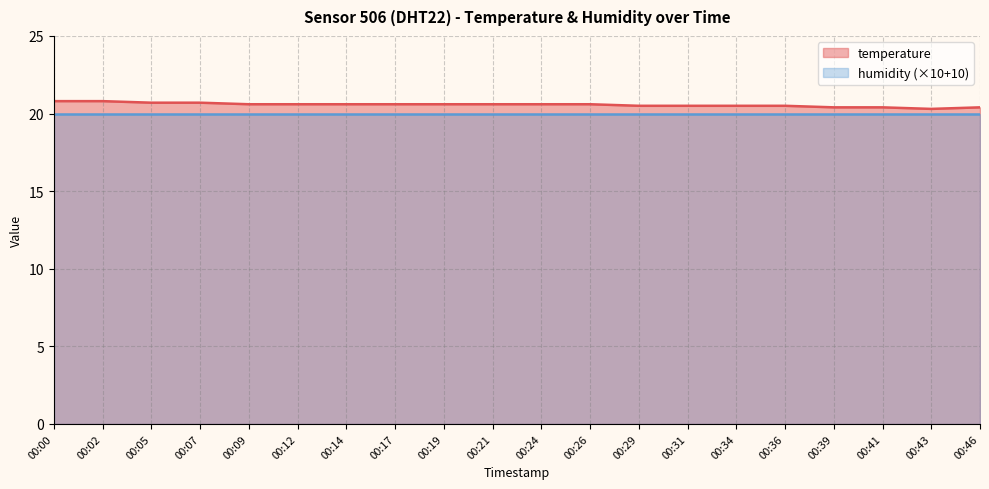

Rank the categories by value from highest to lowest.

00:00, 00:02, 00:05, 00:07, 00:09, 00:12, 00:14, 00:17, 00:19, 00:21, 00:24, 00:26, 00:29, 00:31, 00:34, 00:36, 00:39, 00:41, 00:46, 00:43